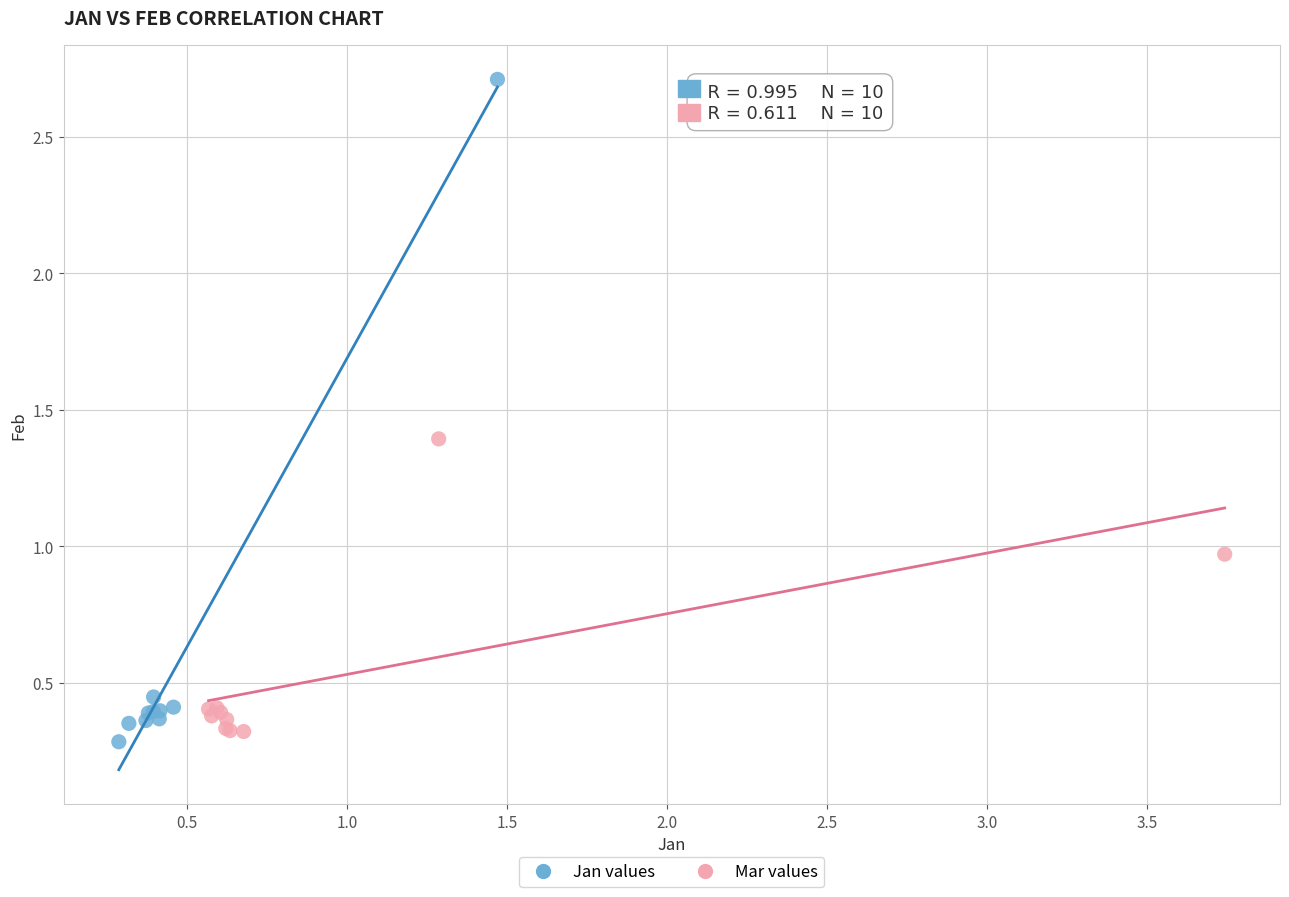

Which series contains the highest Y value?

Jan values